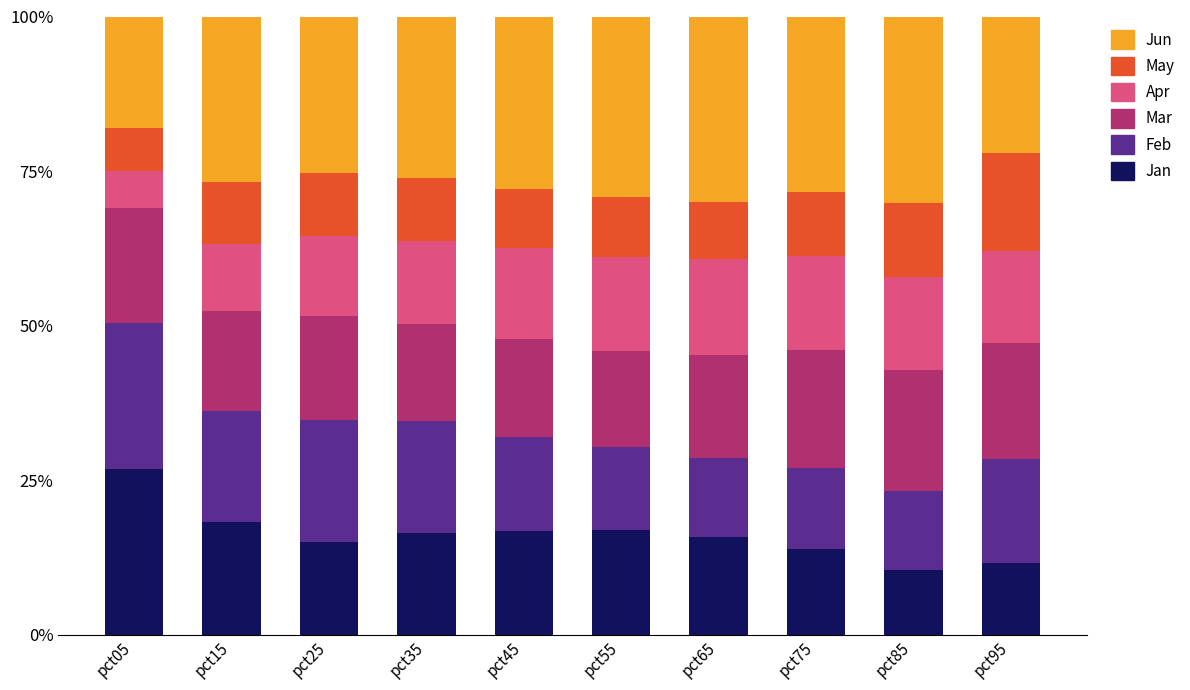

Which category has the highest value in the Jan series?

pct05